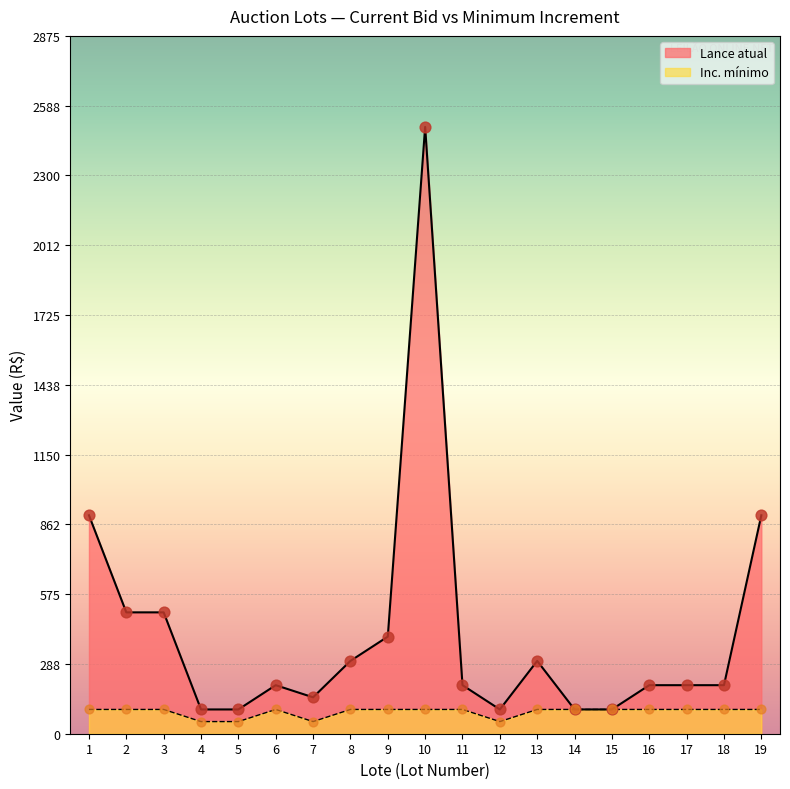

Which series contains the highest Y value?

Lance atual